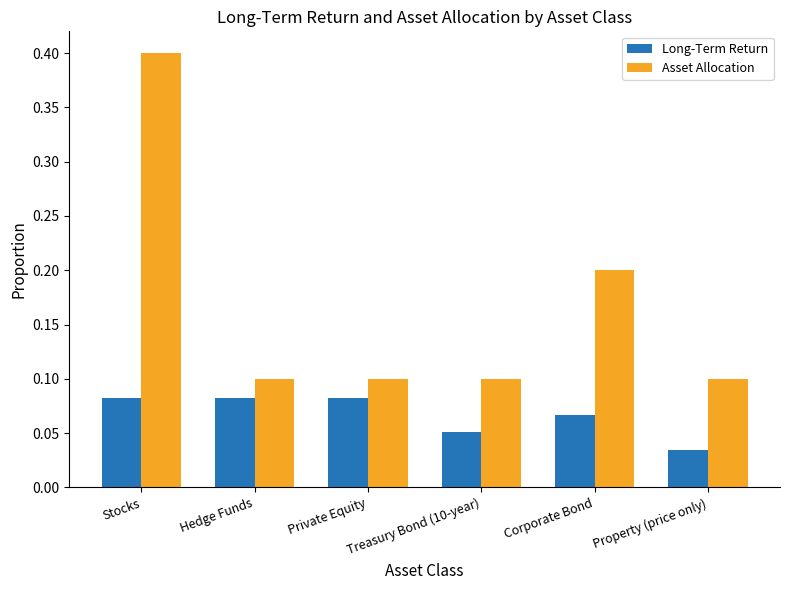

What is the difference between the Asset Allocation values at Stocks and Corporate Bond?

0.2